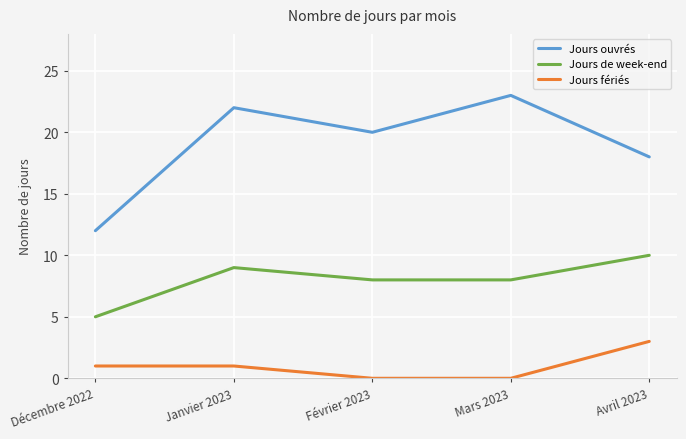

True or false: Jours de week-end has more than 2 interior local peaks.

False